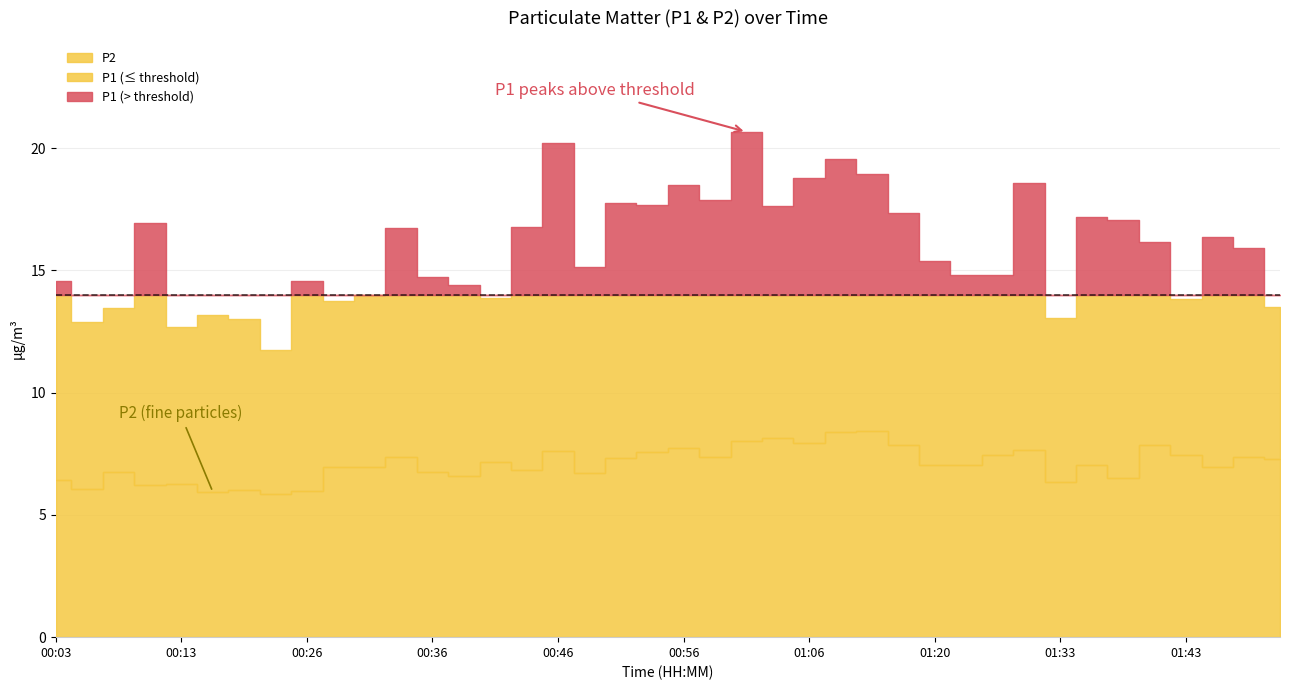

What is the minimum value for P1?

11.8